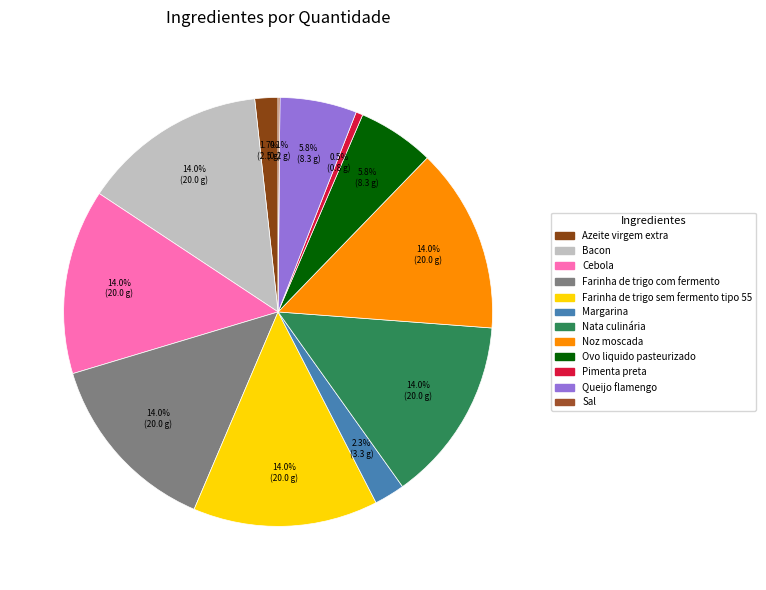

What is the total percentage of Sal and Margarina?

2.4%